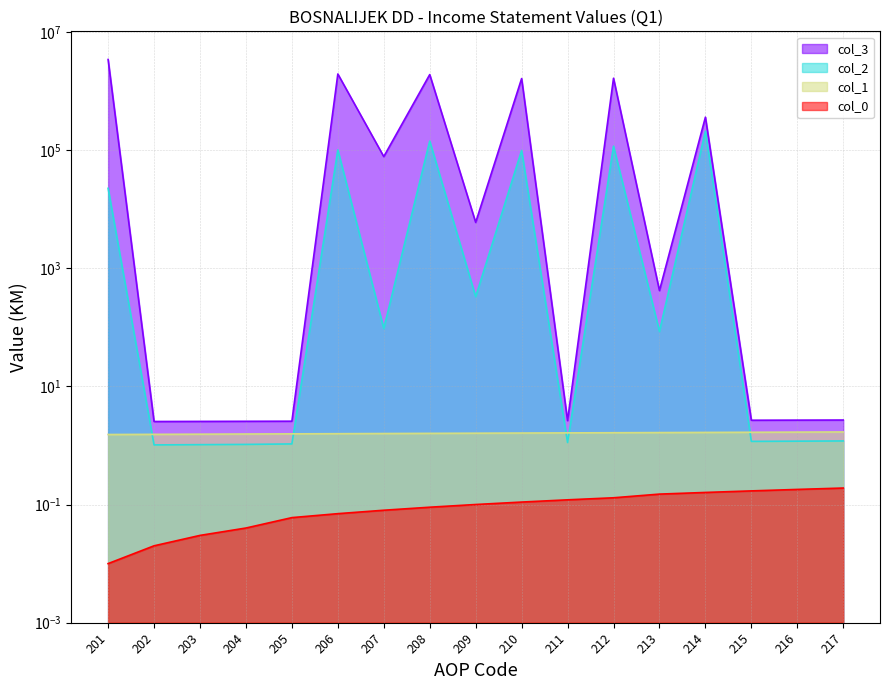

True or false: col_1 has a value of 2.6 at 204.

False